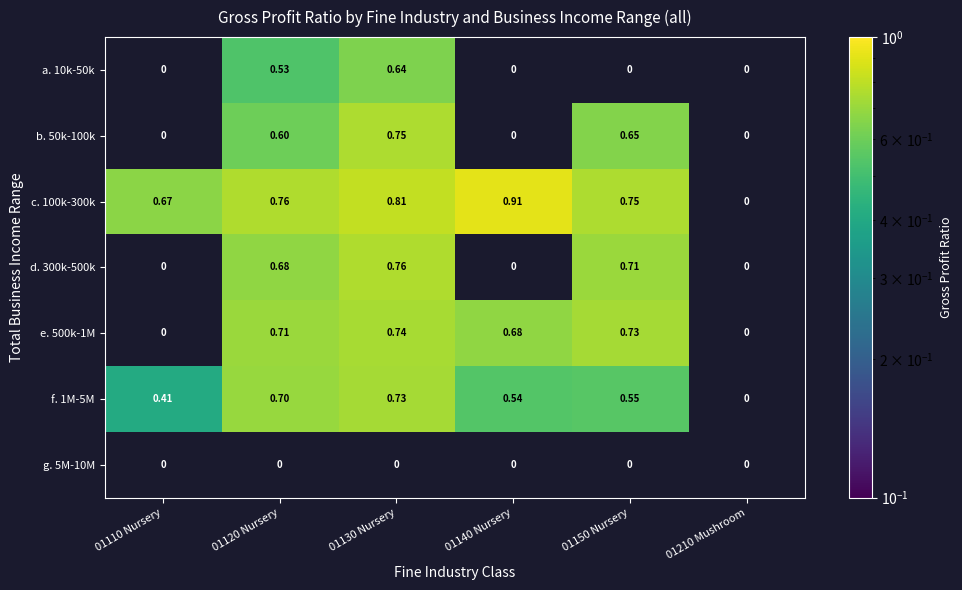

At which category is the sum across all series the highest?

01130 Nursery